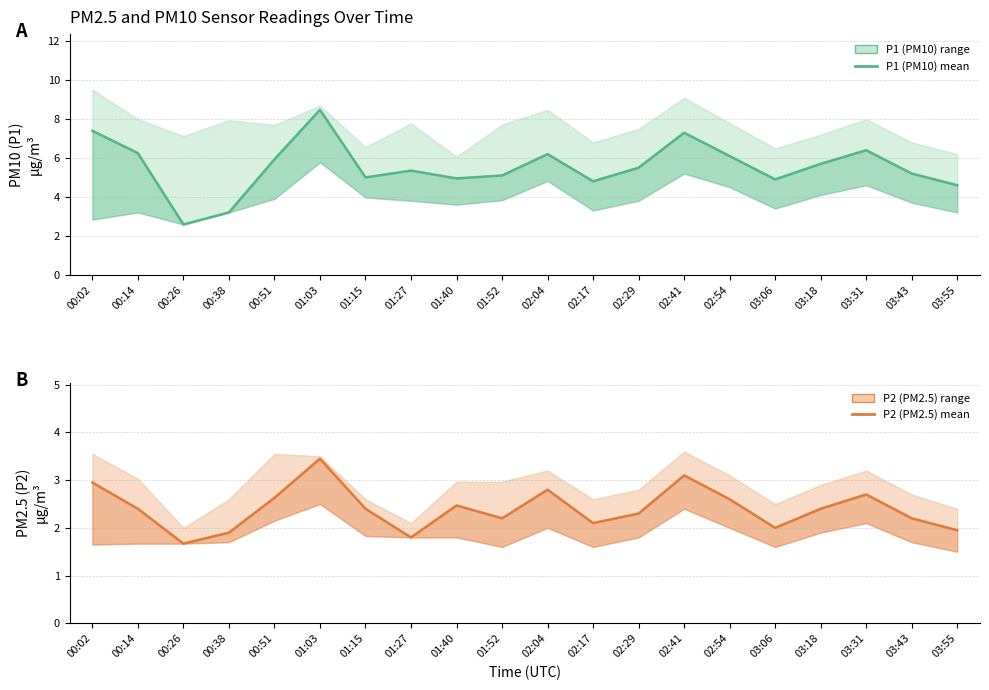

Is the value of P1 (PM10) at 00:51 greater than the value of P2 (PM2.5) at 03:43?

Yes